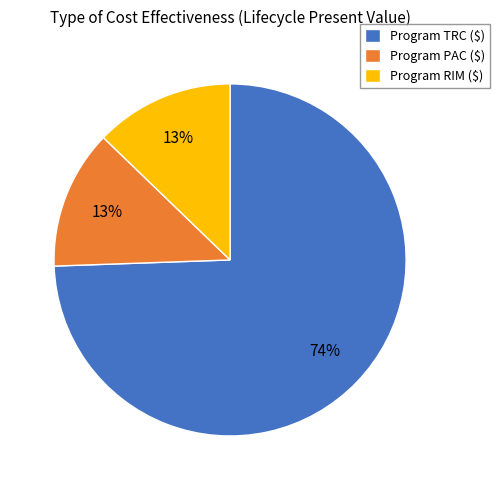

Which slice is the largest?

Program TRC ($)